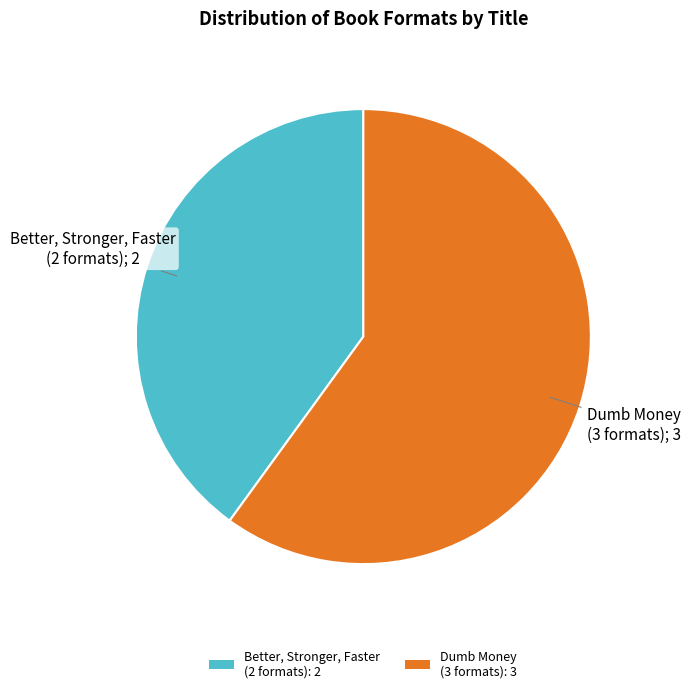

Is it true that Dumb Money (3 formats): 3 is 73% of the pie?

False